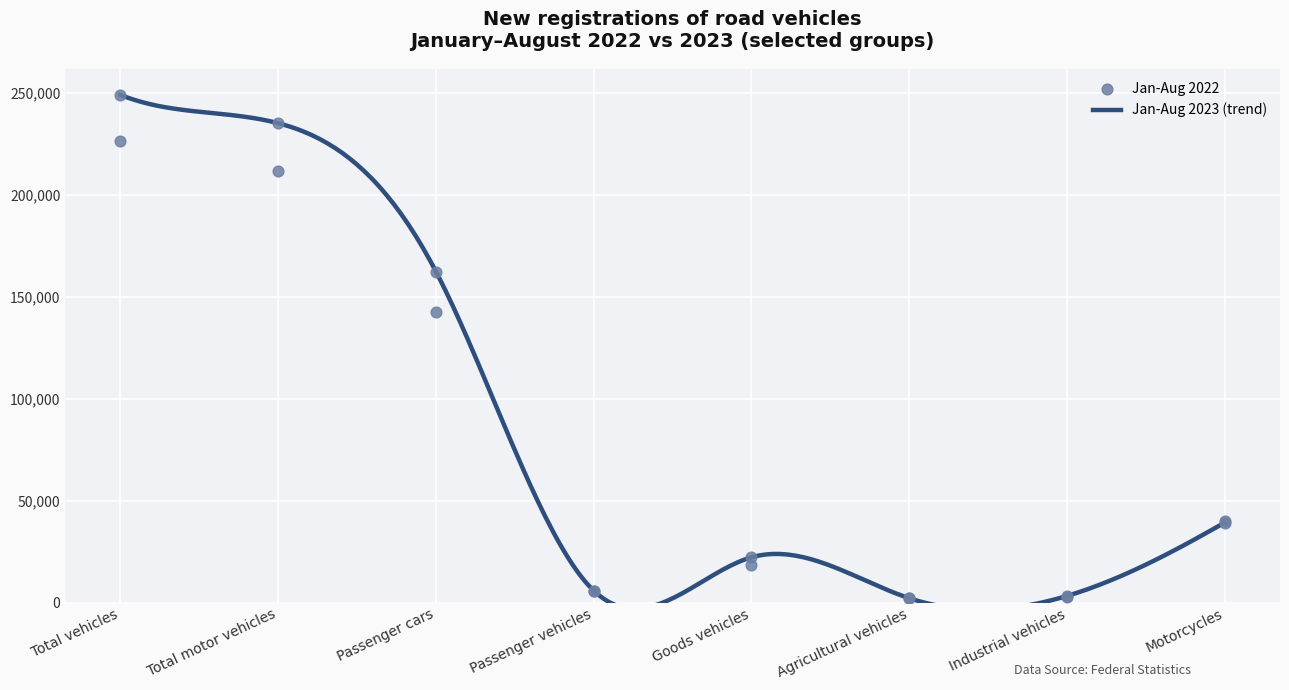

At how many categories does at least one series exceed 76411?

3